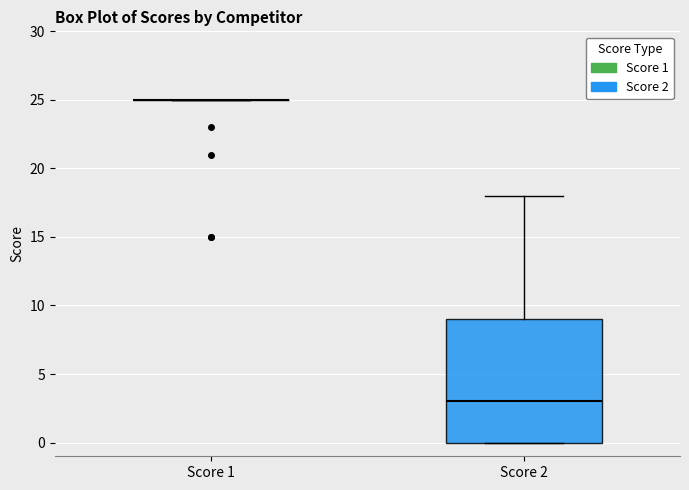

Reading left to right, transcribe this box plot: for each box, give where its median line is, the range the box spans, and where its two whiskers end, as read against the y-axis. The values are not printed on the chart, so give them approximately, as read against the axis.

Score 1: box collapsed to a line at 25, whiskers 25 to 25
Score 2: median 3, box 0 to 9, whiskers 0 to 18